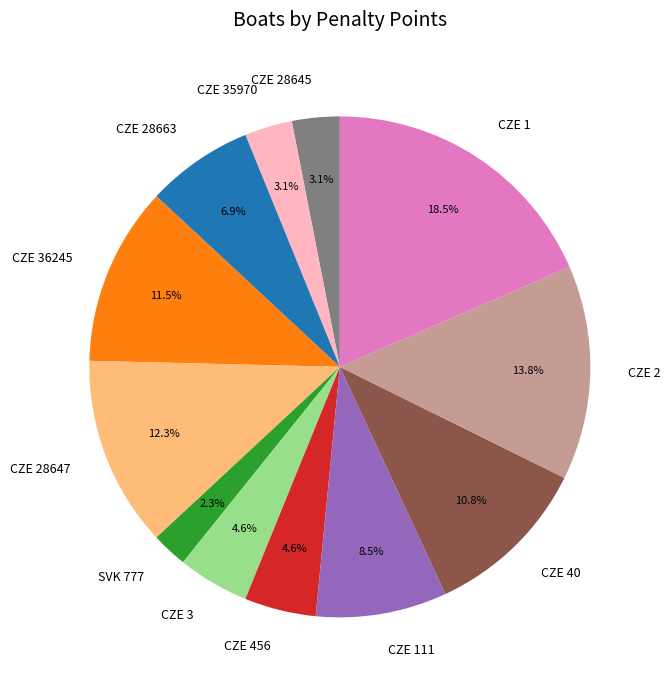

How many slices are in this pie chart?

12